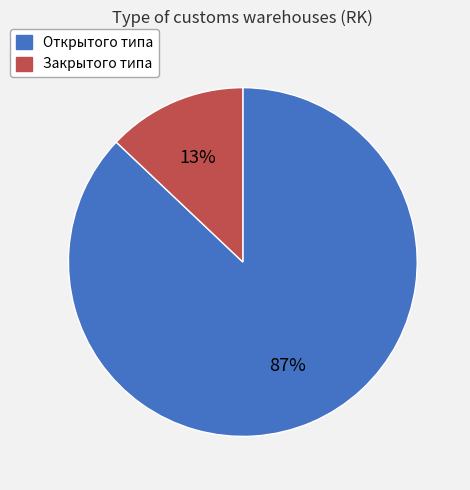

Count the number of slices in the pie.

2